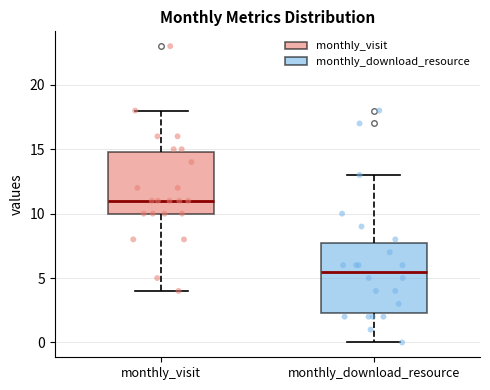

Reading left to right, transcribe this box plot: for each box, give where its median line is, the range the box spans, and where its two whiskers end, as read against the y-axis. The values are not printed on the chart, so give them approximately, as read against the axis.

monthly_visit: median 11.0, box 10.0 to 15.0, whiskers 4.0 to 18.0
monthly_download_resource: median 5.5, box 2.5 to 8.0, whiskers 0.0 to 13.0